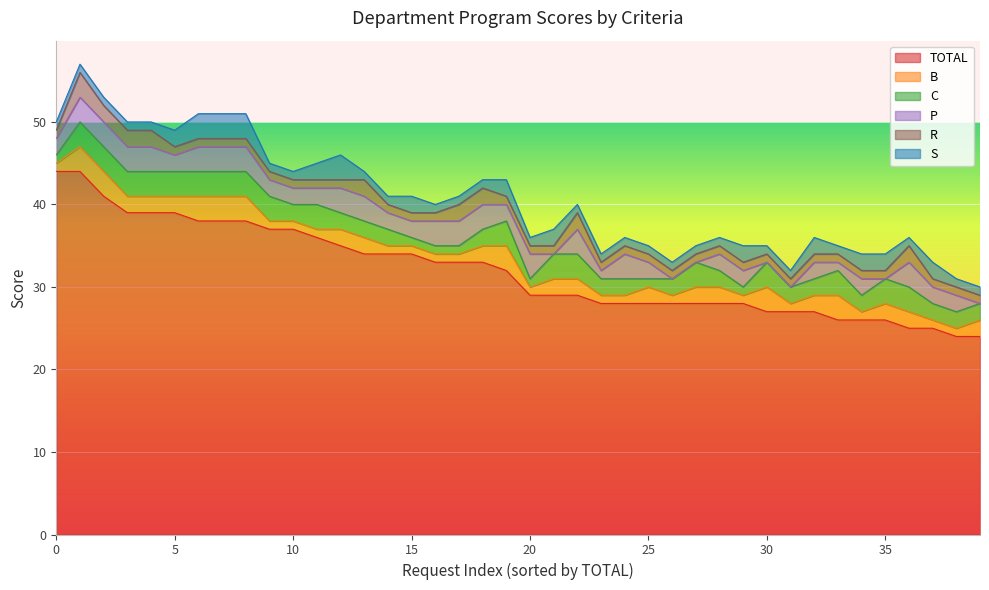

Reading left to right, extract all data points from this chart.

TOTAL: 1=44	1=44	1=41	1=39	1=39	1=39	1=38	1=38	1=38	1=37	1=37	1=36	1=35	1=34	1=34	1=34	1=33	1=33	1=33	1=32	1=29	1=29	1=29	1=28	1=28	1=28	1=28	1=28	1=28	1=28	1=27	1=27	1=27	1=26	1=26	1=26	1=25	1=25	1=24	1=24
B: 1=1	1=3	1=3	1=2	1=2	1=2	1=3	1=3	1=3	1=1	1=1	1=1	1=2	1=2	1=1	1=1	1=1	1=1	1=2	1=3	1=1	1=2	1=2	1=1	1=1	1=2	1=1	1=2	1=2	1=1	1=3	1=1	1=2	1=3	1=1	1=2	1=2	1=1	1=1	1=2
C: 1=1	1=3	1=3	1=3	1=3	1=3	1=3	1=3	1=3	1=3	1=2	1=3	1=2	1=2	1=2	1=1	1=1	1=1	1=2	1=3	1=1	1=3	1=3	1=2	1=2	1=1	1=2	1=3	1=2	1=1	1=3	1=2	1=2	1=3	1=2	1=3	1=3	1=2	1=2	1=2
P: 1=2	1=3	1=3	1=3	1=3	1=2	1=3	1=3	1=3	1=2	1=2	1=2	1=3	1=3	1=2	1=2	1=3	1=3	1=3	1=2	1=3	1=0	1=3	1=1	1=3	1=2	1=0	1=0	1=2	1=2	1=0	1=0	1=2	1=1	1=2	1=0	1=3	1=2	1=2	1=0
R: 1=1	1=3	1=2	1=2	1=2	1=1	1=1	1=1	1=1	1=1	1=1	1=1	1=1	1=2	1=1	1=1	1=1	1=2	1=2	1=1	1=1	1=1	1=2	1=1	1=1	1=1	1=1	1=1	1=1	1=1	1=1	1=1	1=1	1=1	1=1	1=1	1=2	1=1	1=1	1=1
S: 1=1	1=1	1=1	1=1	1=1	1=2	1=3	1=3	1=3	1=1	1=1	1=2	1=3	1=1	1=1	1=2	1=1	1=1	1=1	1=2	1=1	1=2	1=1	1=1	1=1	1=1	1=1	1=1	1=1	1=2	1=1	1=1	1=2	1=1	1=2	1=2	1=1	1=2	1=1	1=1